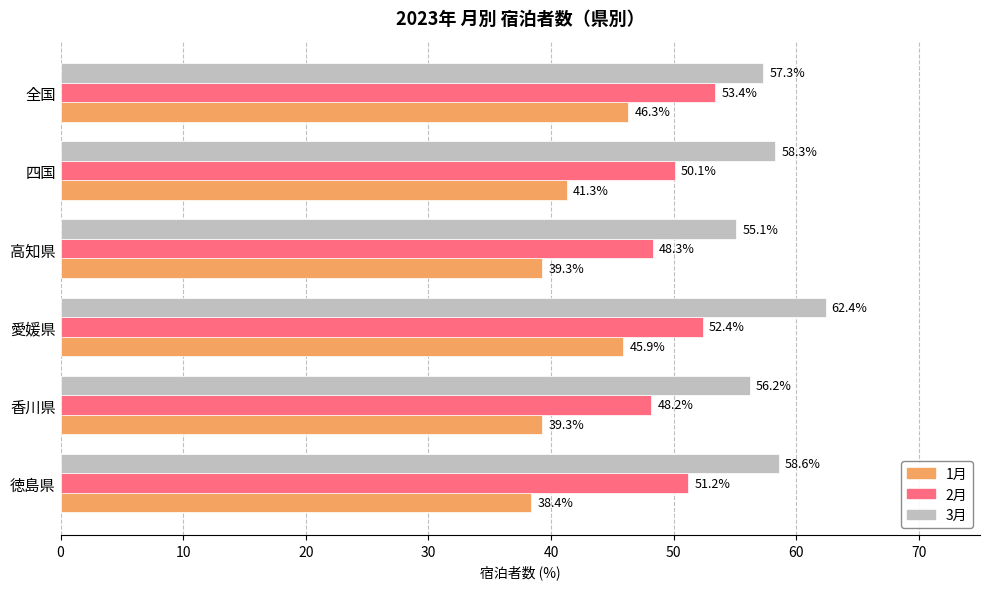

Which series has the largest range (max minus min)?

1月